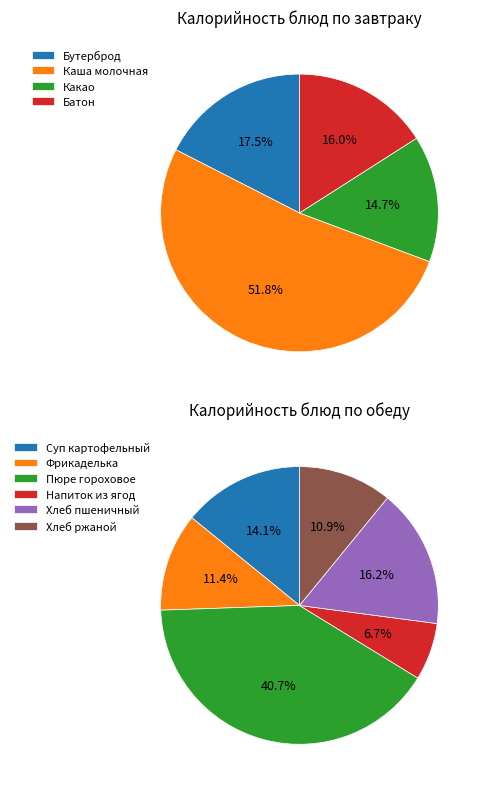

Which category has the biggest portion of the pie?

Каша молочная из риса и пшена